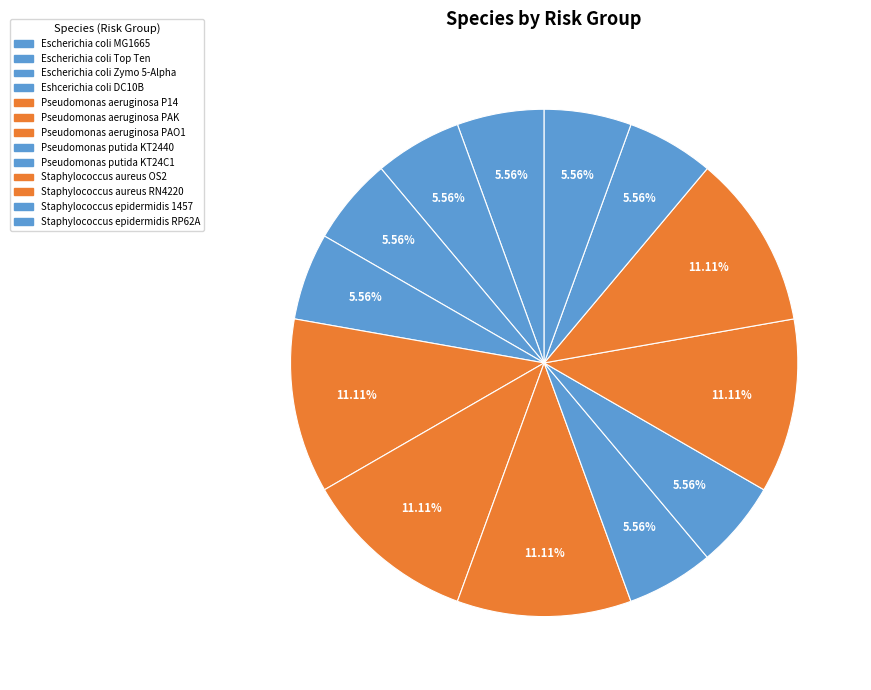

To the nearest percent, what is the average slice percentage?

8%